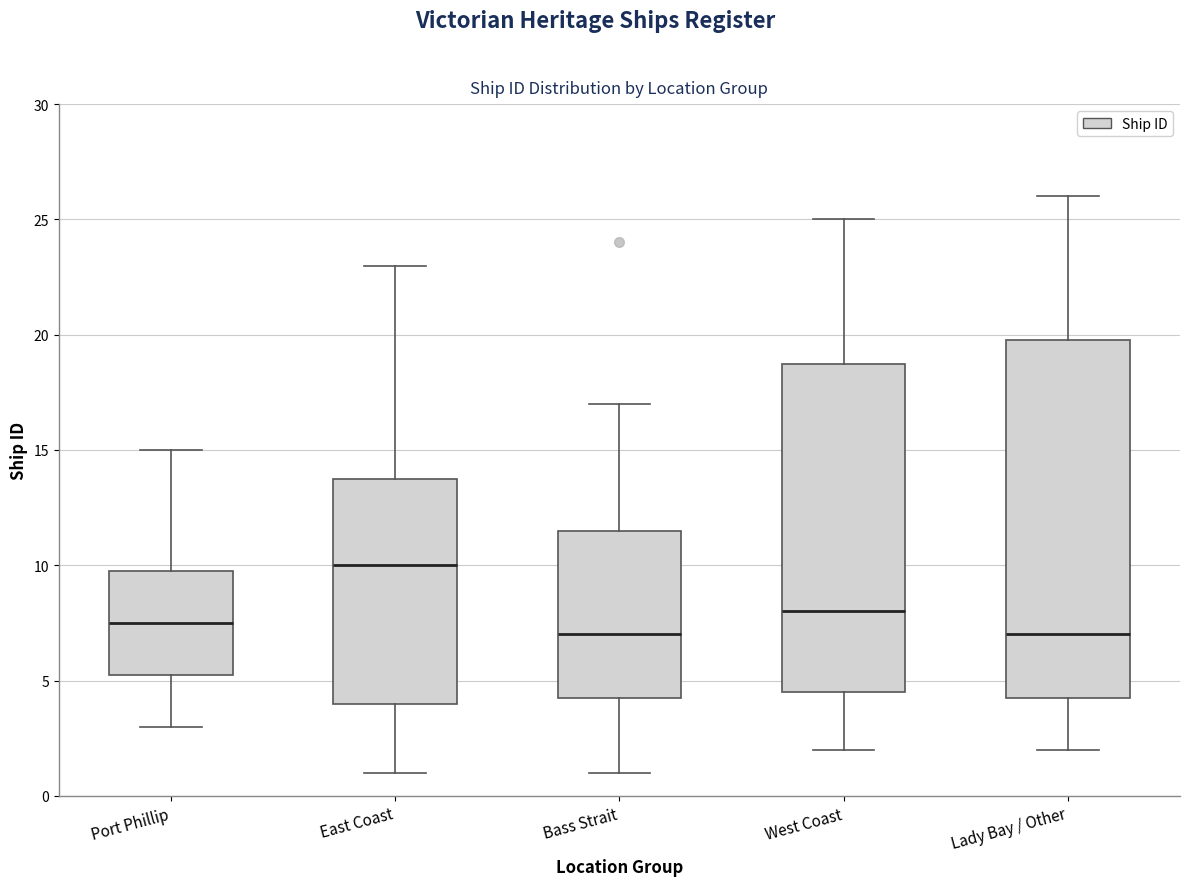

Where does the upper whisker of the box for West Coast end on the y-axis? The values are not printed on the chart, so give them approximately, as read against the axis.

25.0